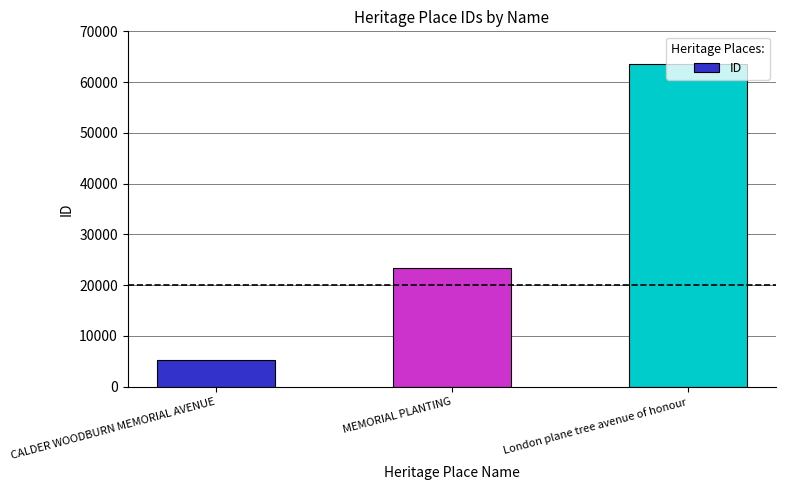

How many bars are there in total?

3